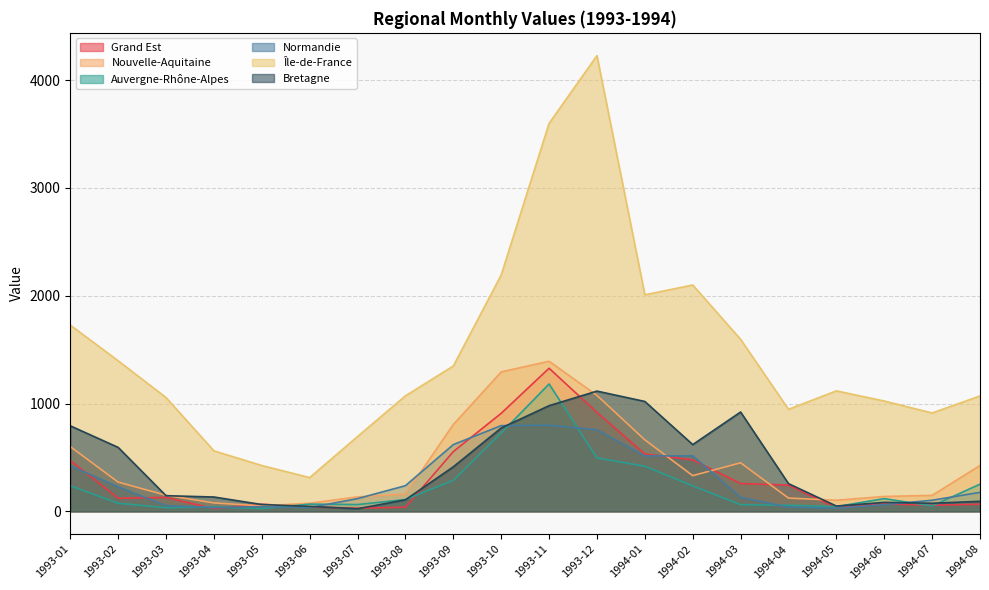

How many series are shown in this chart?

6